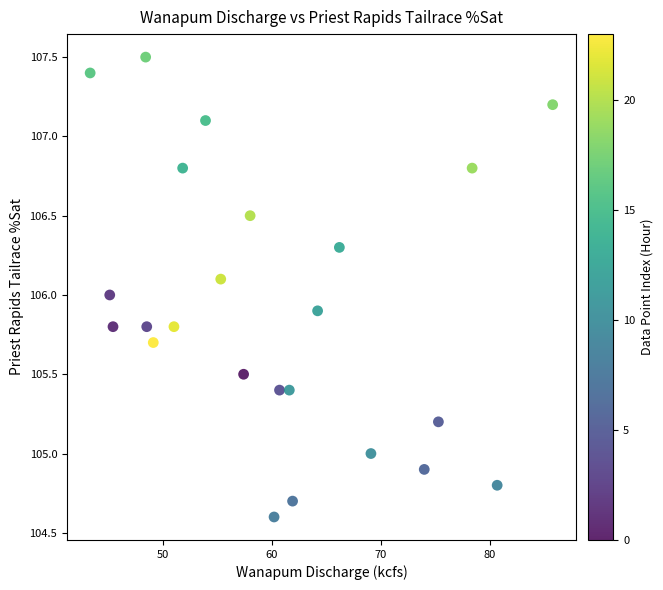

What is the range of X values (max minus min)?

42.5